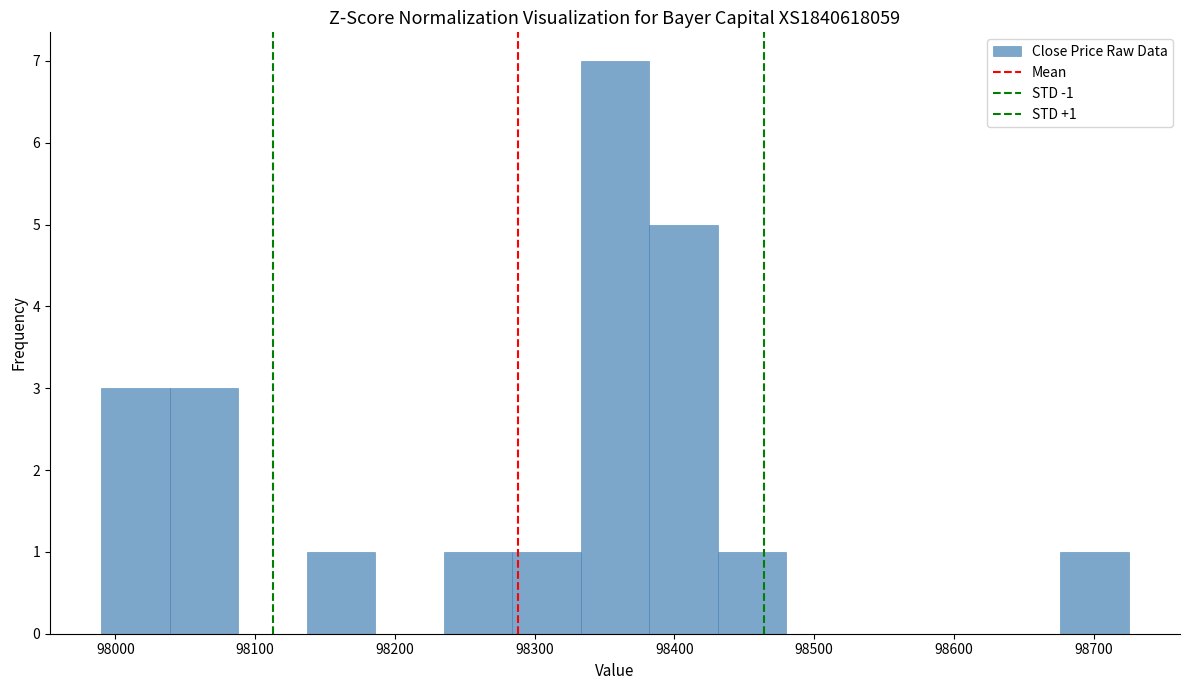

Which range on the x-axis has the tallest bar?

98333 to 98382